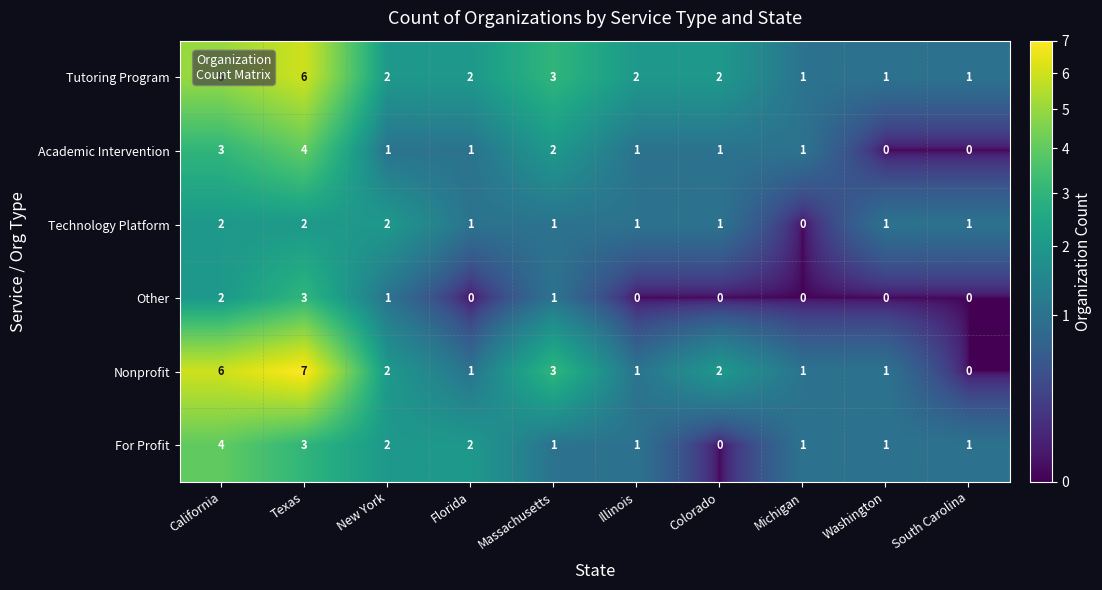

Which series has the largest total across all categories?

Tutoring Program